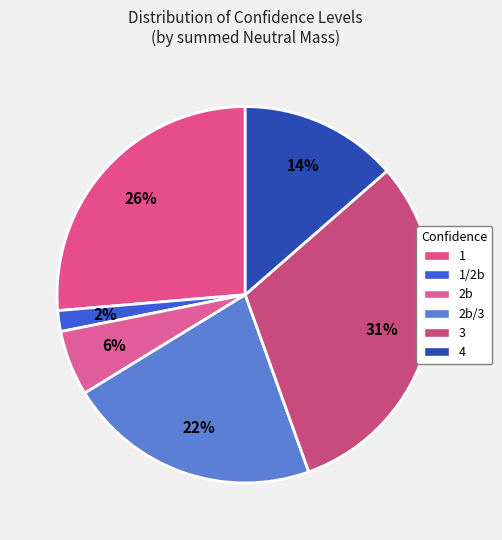

How many slices are in this pie chart?

6